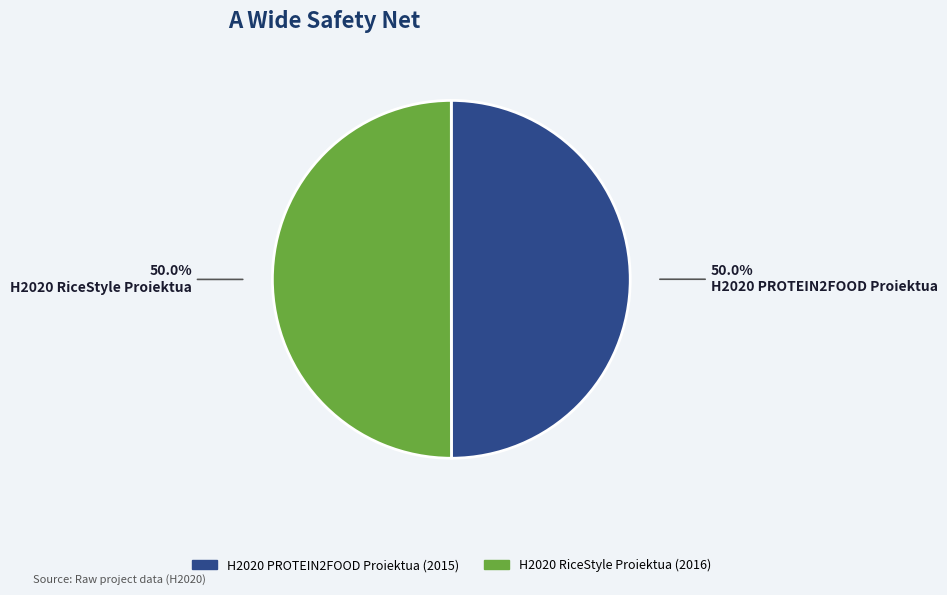

Is it true that H2020 RiceStyle Proiektua is 60% of the pie?

False